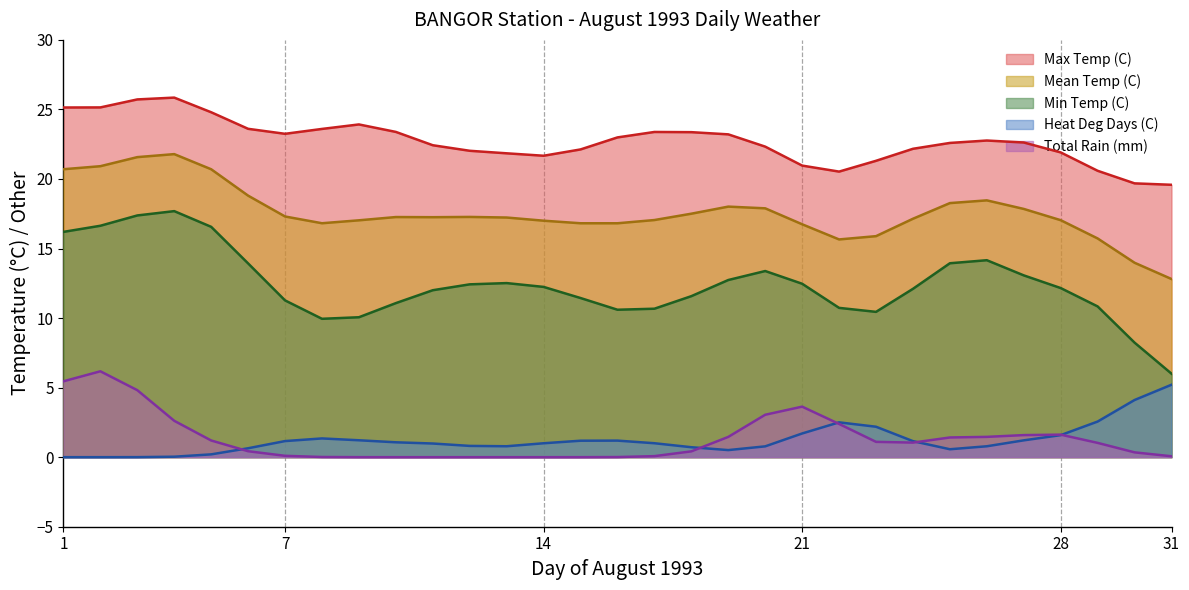

Rank the series at 1 from highest to lowest value.

Max Temp (C), Mean Temp (C), Min Temp (C), Total Rain (mm), Heat Deg Days (C)